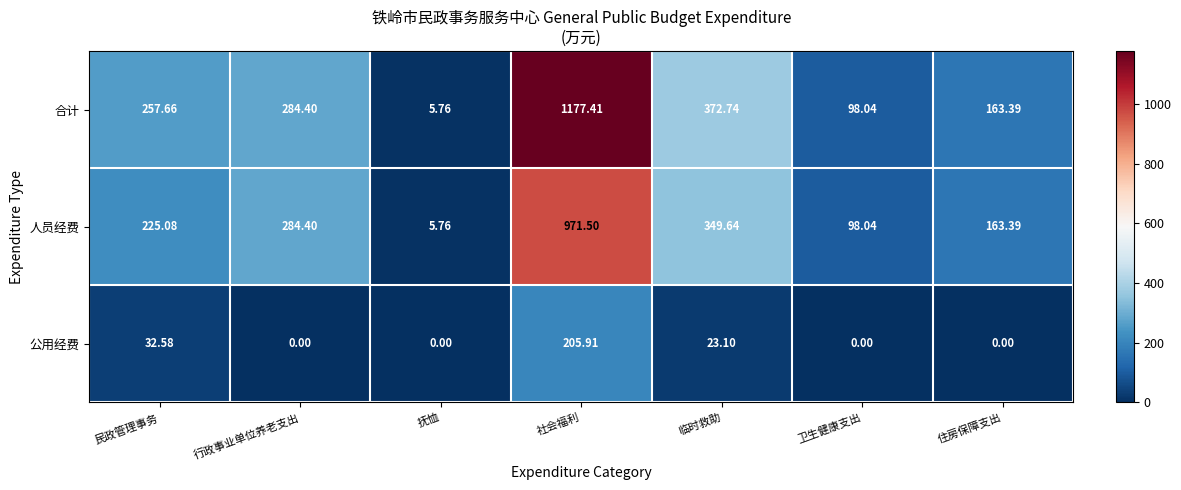

At 民政管理事务, list the series in order from largest to smallest.

合计, 人员经费, 公用经费